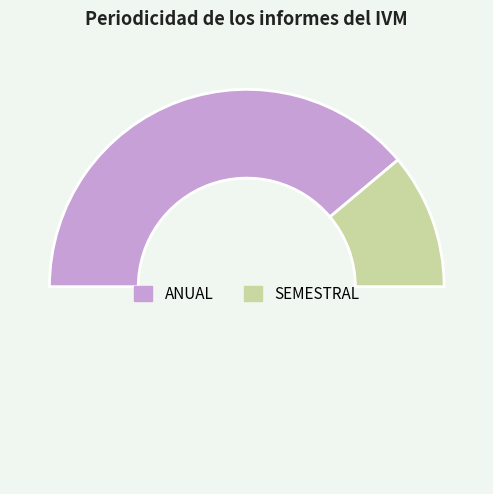

Count the number of slices in the pie.

3